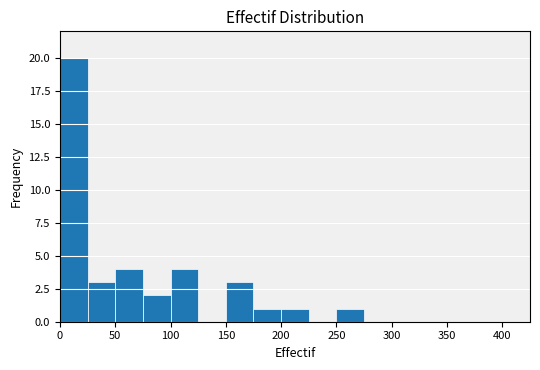

Which range on the x-axis has the tallest bar?

0 to 25